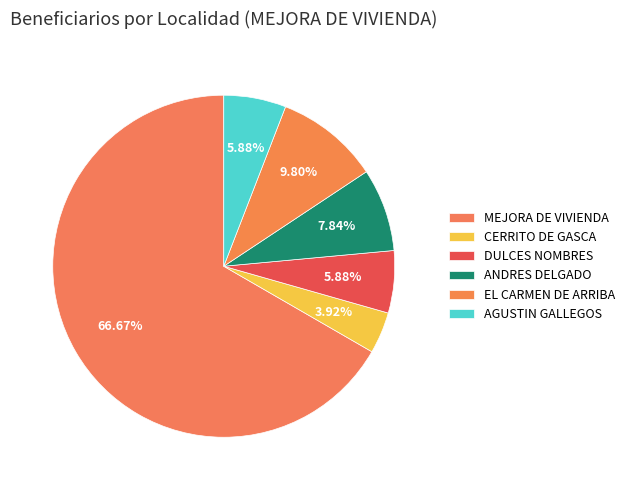

To the nearest percent, what percentage of the pie is CERRITO DE GASCA?

4%